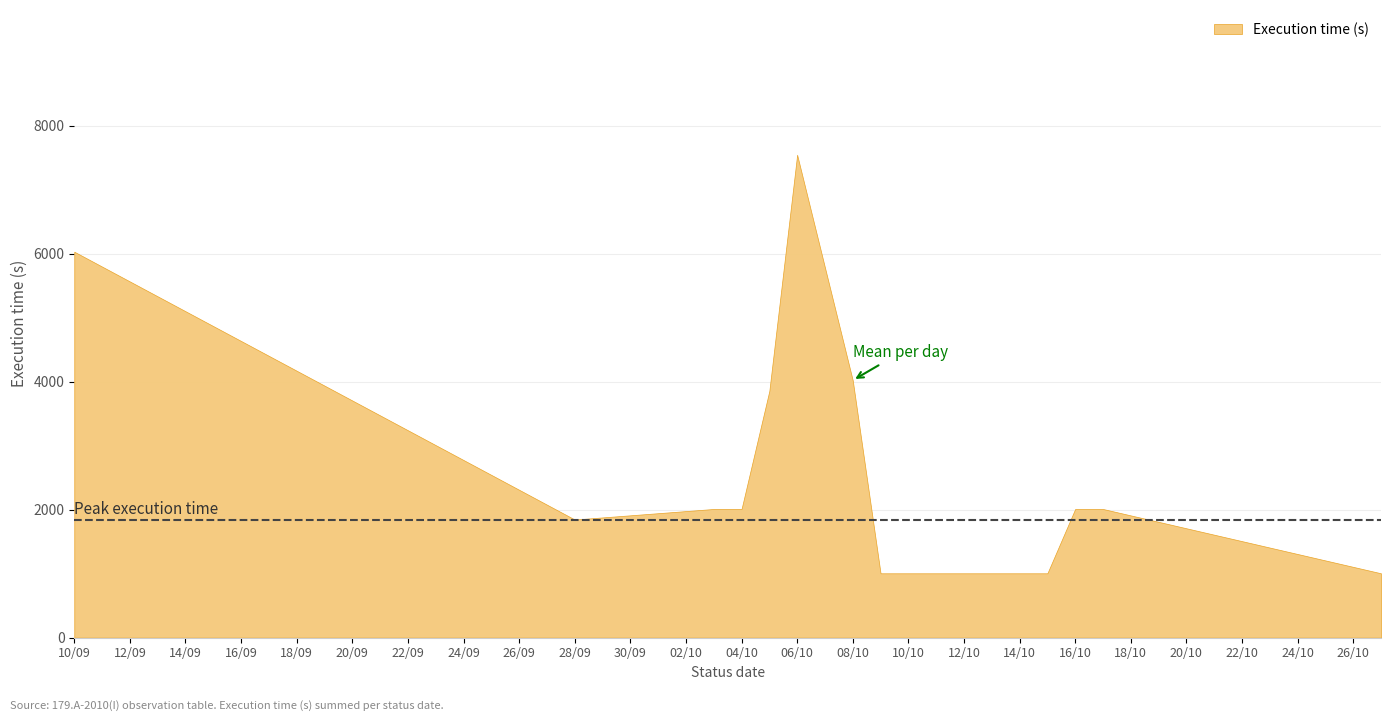

Which category has the highest value across all series?

06/10